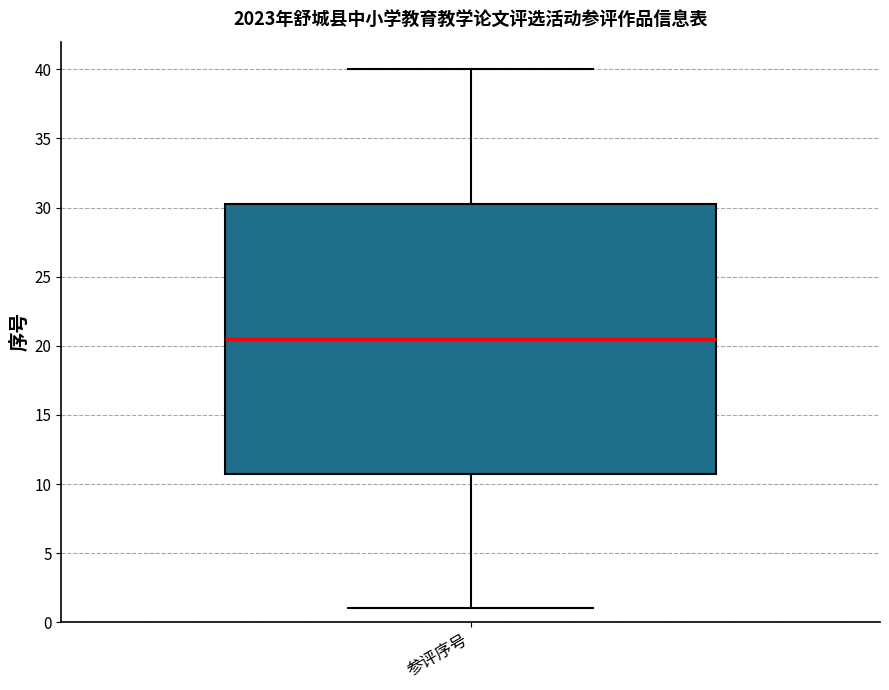

Read this box plot against the y-axis: the position of the median line, the range covered by the box, and the ends of both whiskers. The values are not printed on the chart, so give them approximately, as read against the axis.

median 20.5, box 11.0 to 30.5, whiskers 1.0 to 40.0